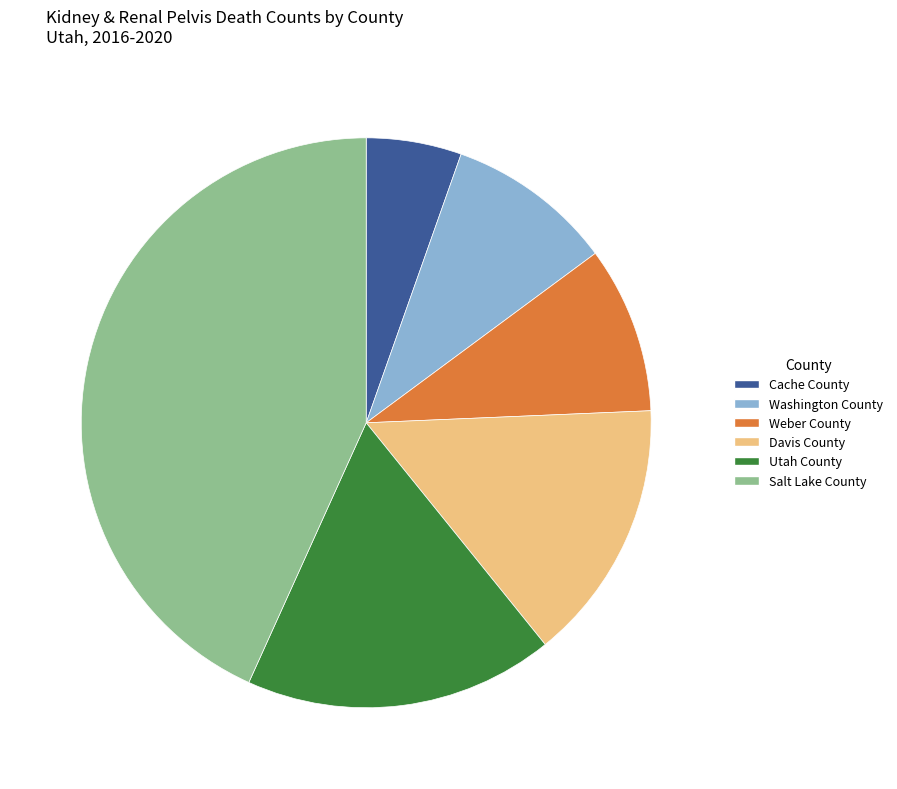

How many slices are in this pie chart?

6